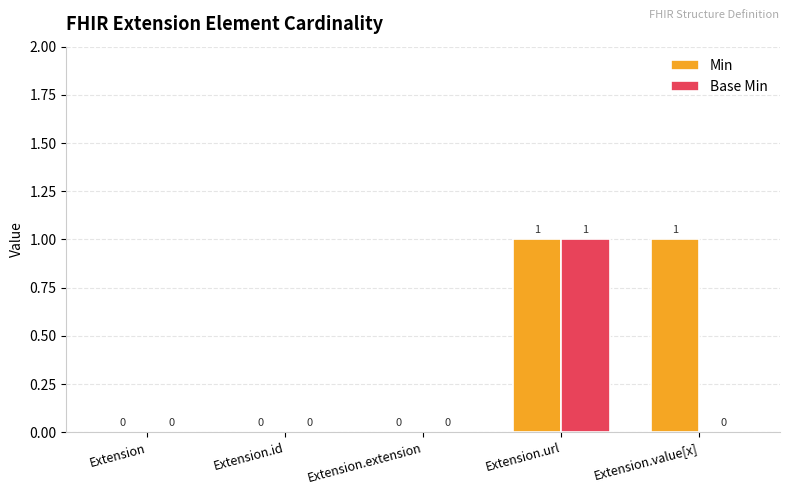

How many Base Min values are between 0 and 1?

5